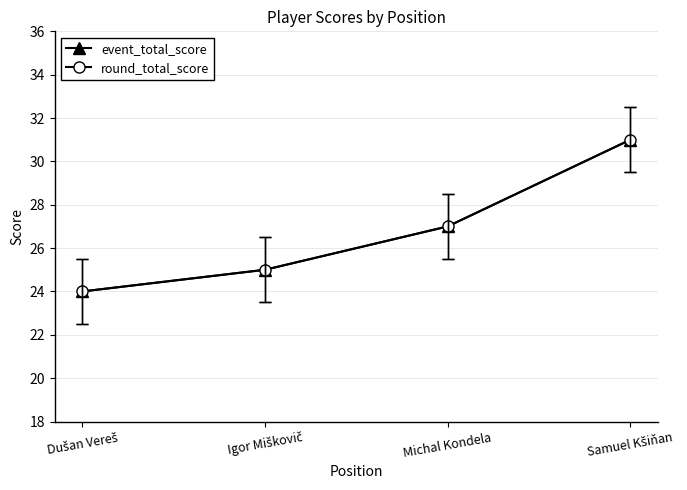

Reading left to right, transcribe all the data shown in this chart.

event_total_score: 24	25	27	31
round_total_score: 24	25	27	31